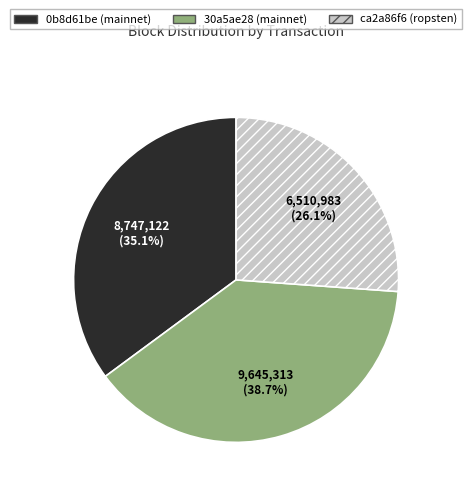

Which category has the smallest portion of the pie?

ca2a86f6 (ropsten)